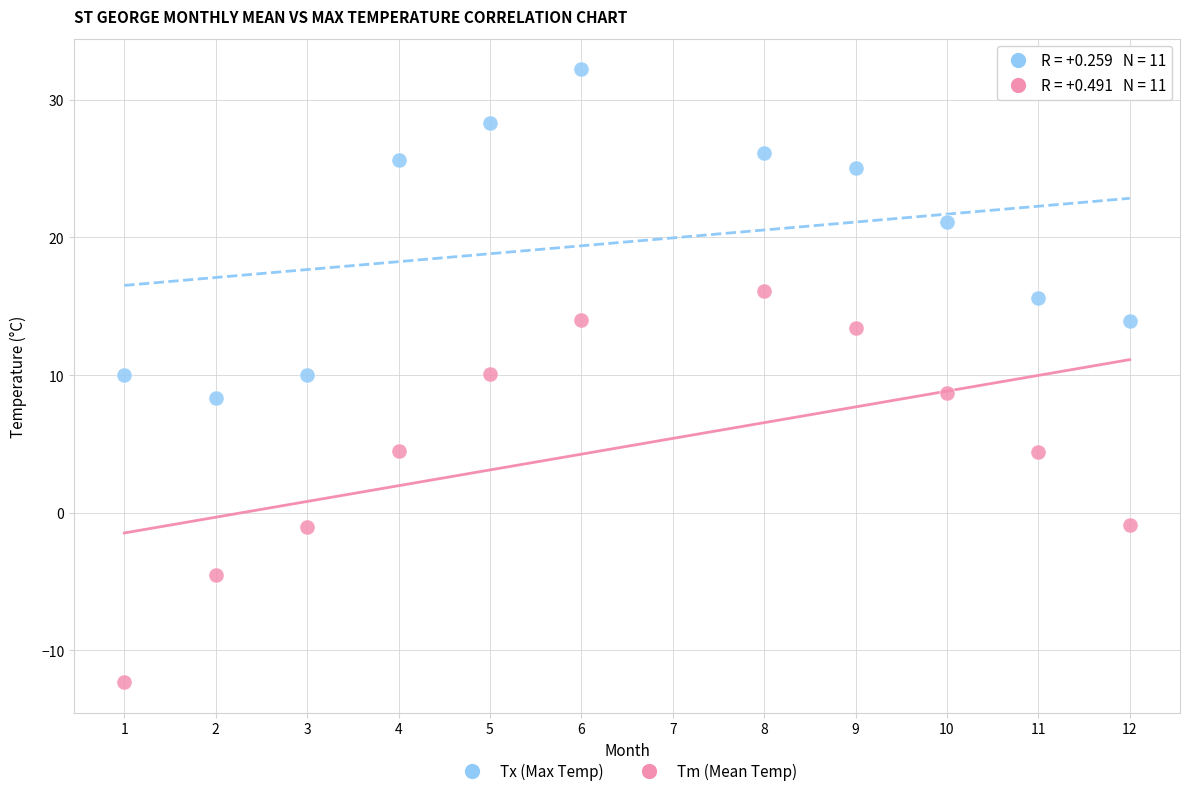

What are all the series names shown in the legend?

Tx (Max Temp), Tm (Mean Temp)